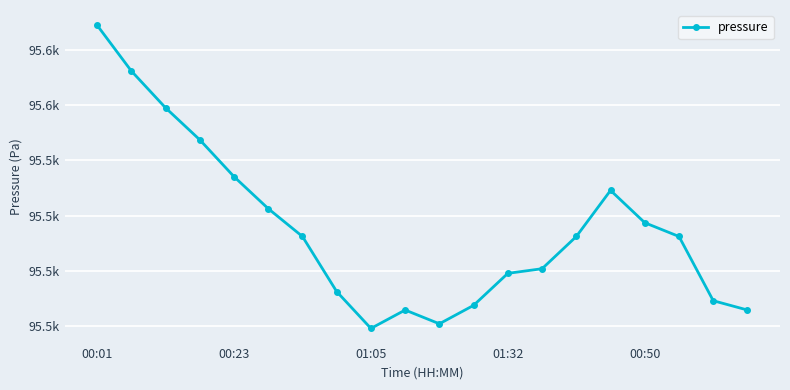

Which category has the lowest value across all series?

01:05